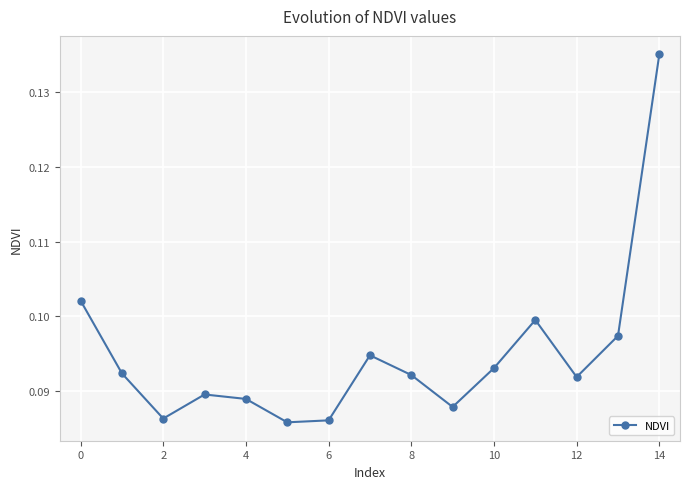

How many lines are shown in the chart?

1